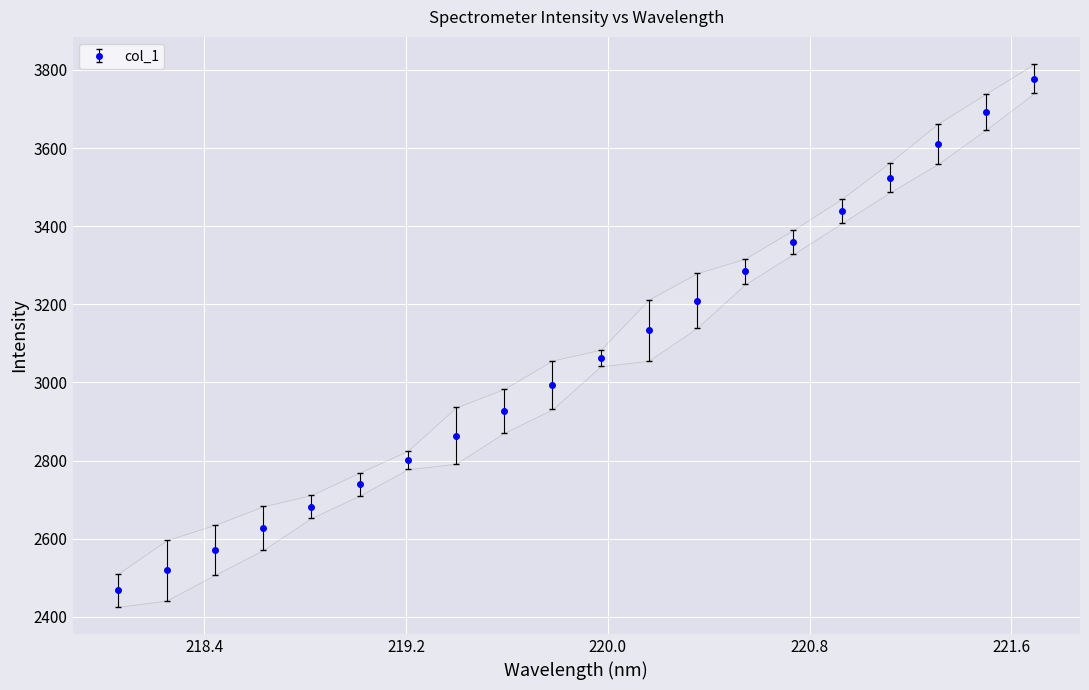

How many distinct data groups are displayed?

1